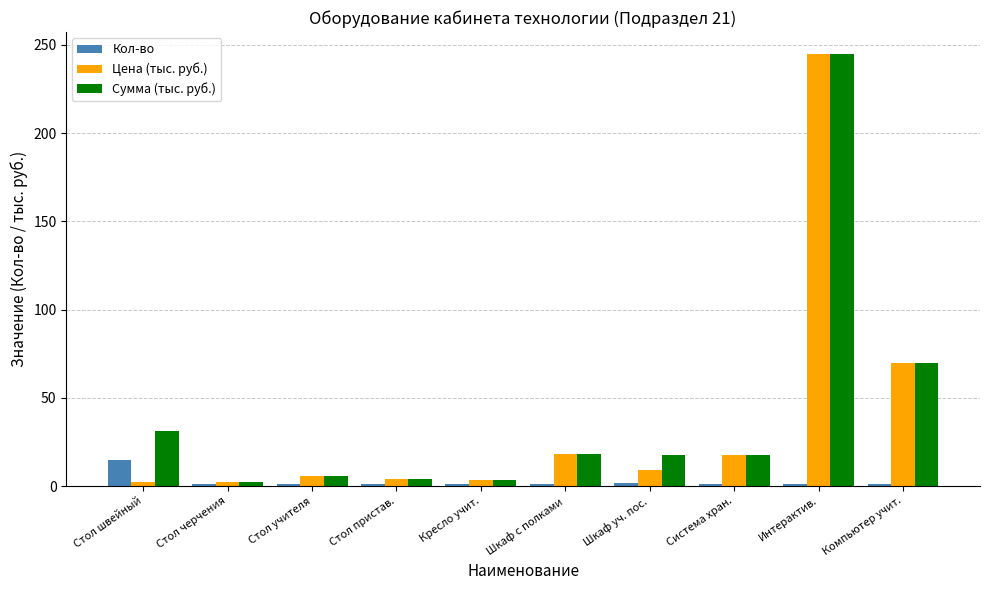

Read the Цена (тыс. руб.) value at Шкаф с полками.

18.4